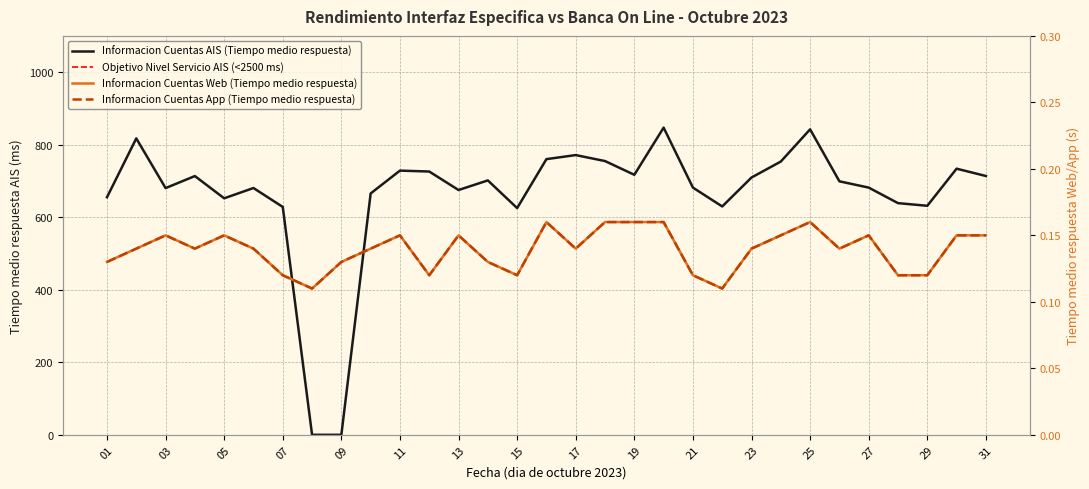

Reading left to right, extract all data points from this chart.

Informacion Cuentas AIS (Tiempo medio respuesta): 01=655.1	02=817.3	03=680.3	04=713.5	05=652.2	06=680.5	07=628.3	08=0.0	09=0.0	10=665.6	11=728.5	12=726.0	13=675.0	14=701.5	15=625.2	16=760.2	17=771.3	18=754.8	19=717.0	20=847.0	21=681.7	22=629.7	23=709.5	24=753.5	25=842.3	26=699.0	27=681.7	28=638.8	29=631.5	30=733.8	31=713.7
Informacion Cuentas Web (Tiempo medio respuesta): 01=0.1	02=0.1	03=0.1	04=0.1	05=0.1	06=0.1	07=0.1	08=0.1	09=0.1	10=0.1	11=0.1	12=0.1	13=0.1	14=0.1	15=0.1	16=0.2	17=0.1	18=0.2	19=0.2	20=0.2	21=0.1	22=0.1	23=0.1	24=0.1	25=0.2	26=0.1	27=0.1	28=0.1	29=0.1	30=0.1	31=0.1
Informacion Cuentas App (Tiempo medio respuesta): 01=0.1	02=0.1	03=0.1	04=0.1	05=0.1	06=0.1	07=0.1	08=0.1	09=0.1	10=0.1	11=0.1	12=0.1	13=0.1	14=0.1	15=0.1	16=0.2	17=0.1	18=0.2	19=0.2	20=0.2	21=0.1	22=0.1	23=0.1	24=0.1	25=0.2	26=0.1	27=0.1	28=0.1	29=0.1	30=0.1	31=0.1